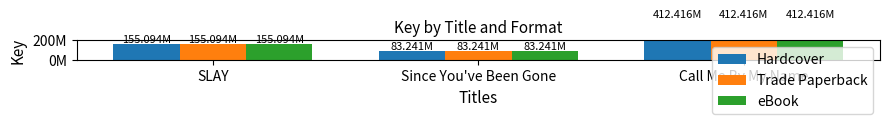

Does the chart contain stacked bars?

No